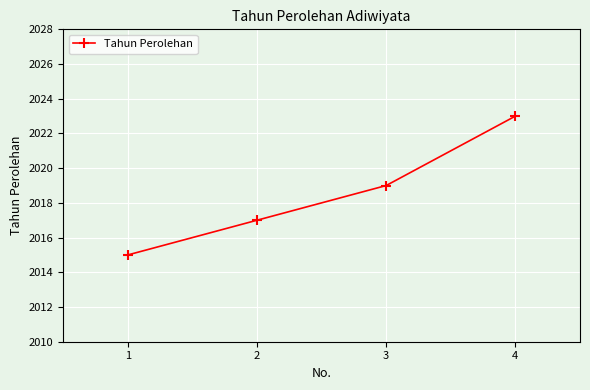

Is this an area chart (filled region under the line)?

No